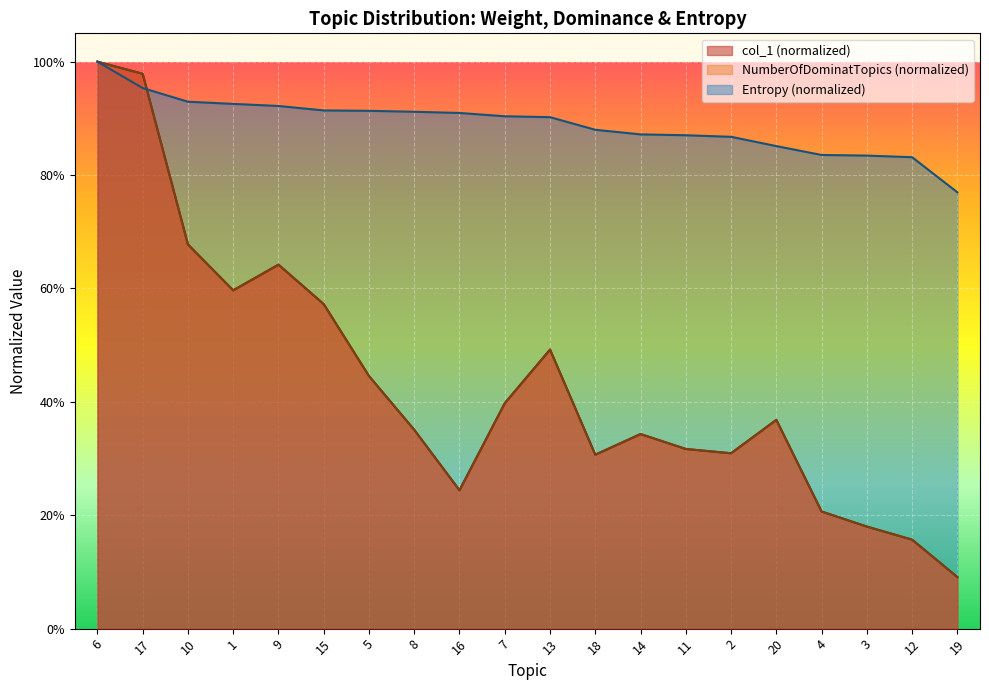

What is the total value across all series at 8?

1.6